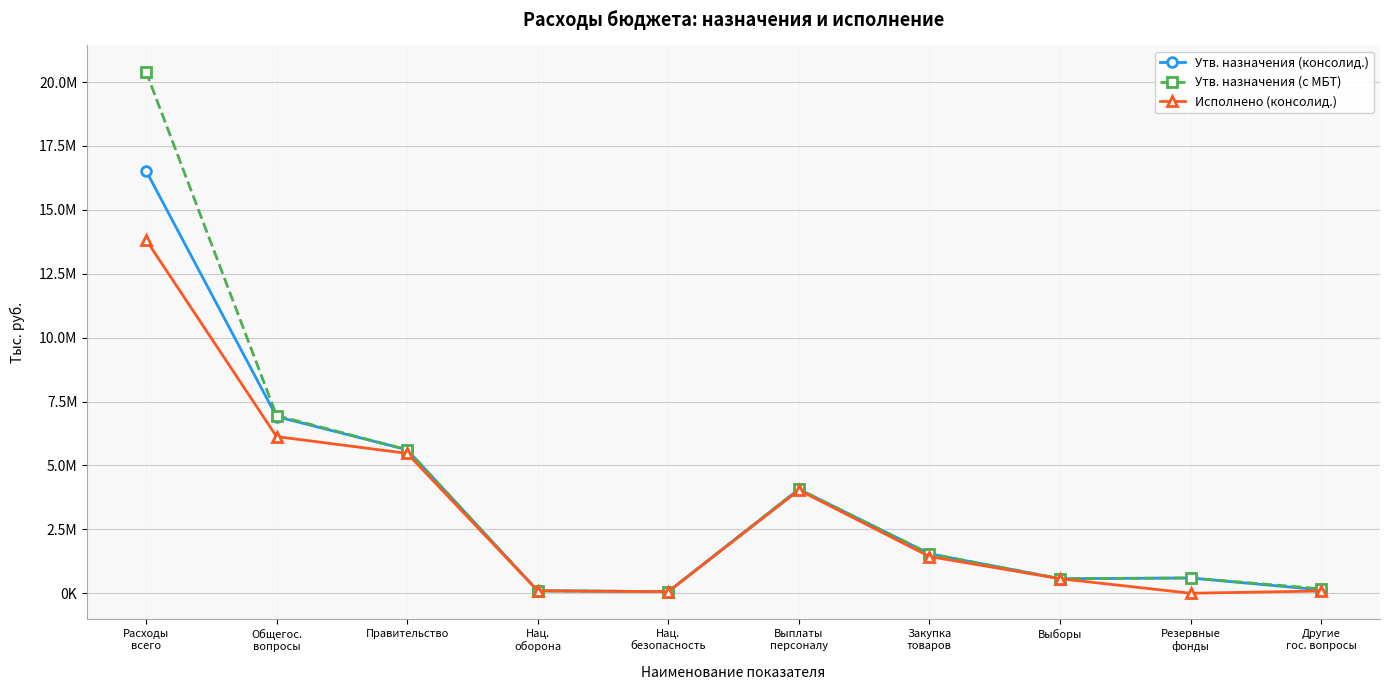

The Исполнено (консолид.) series shows 21353476.3 at Расходы
всего. True or false?

False